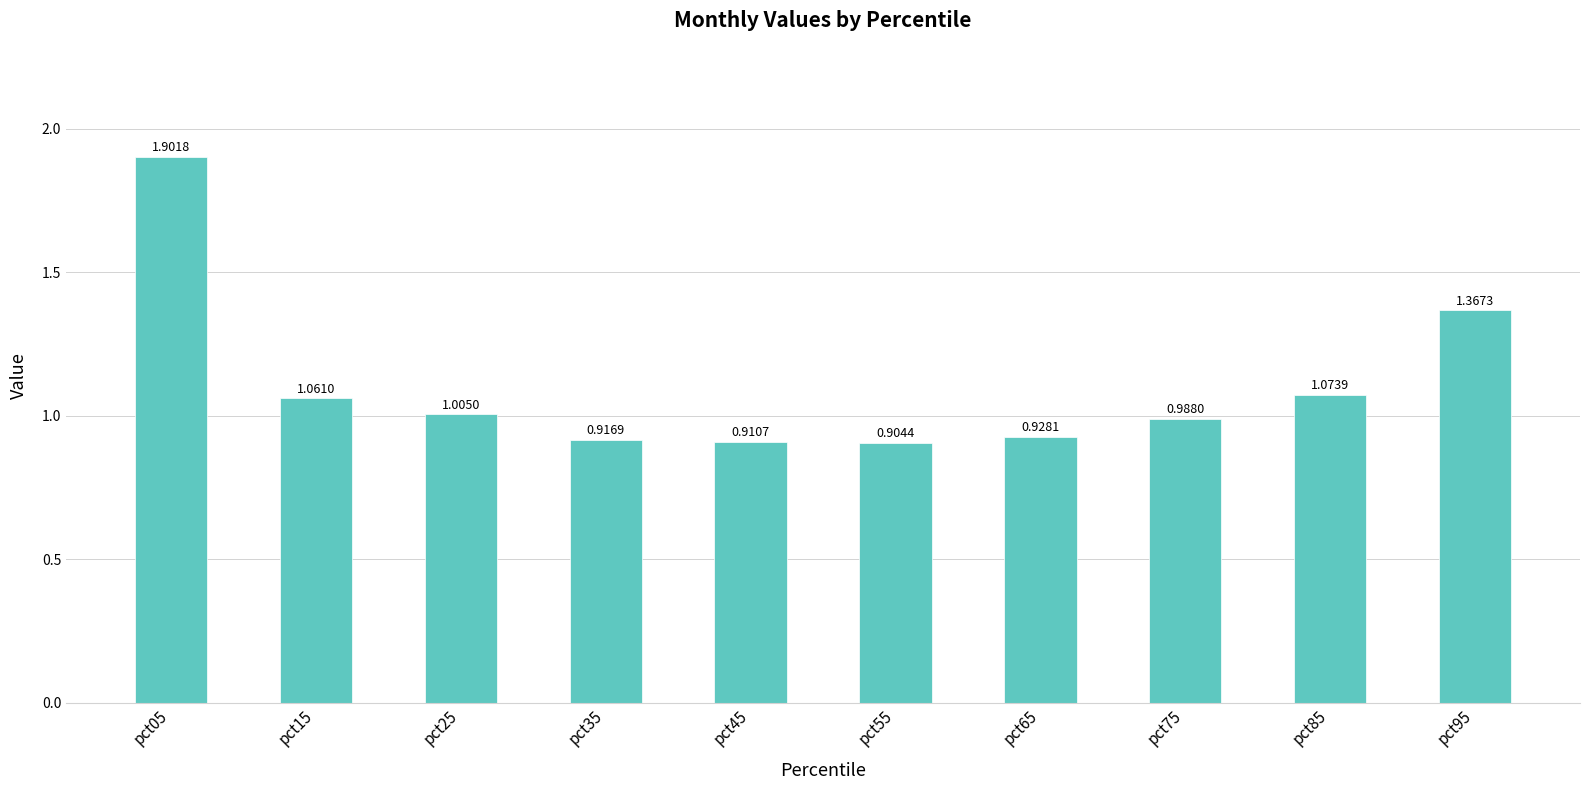

What is the sum of all values?

11.1